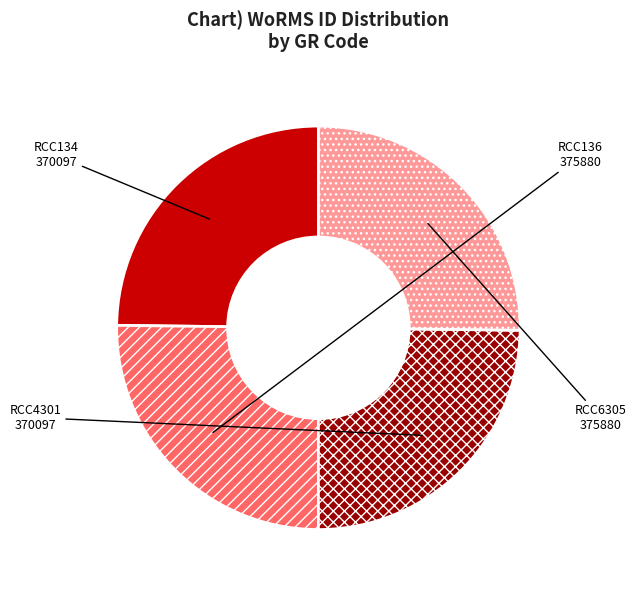

The RCC4301 slice represents 11% of the pie. True or false?

False